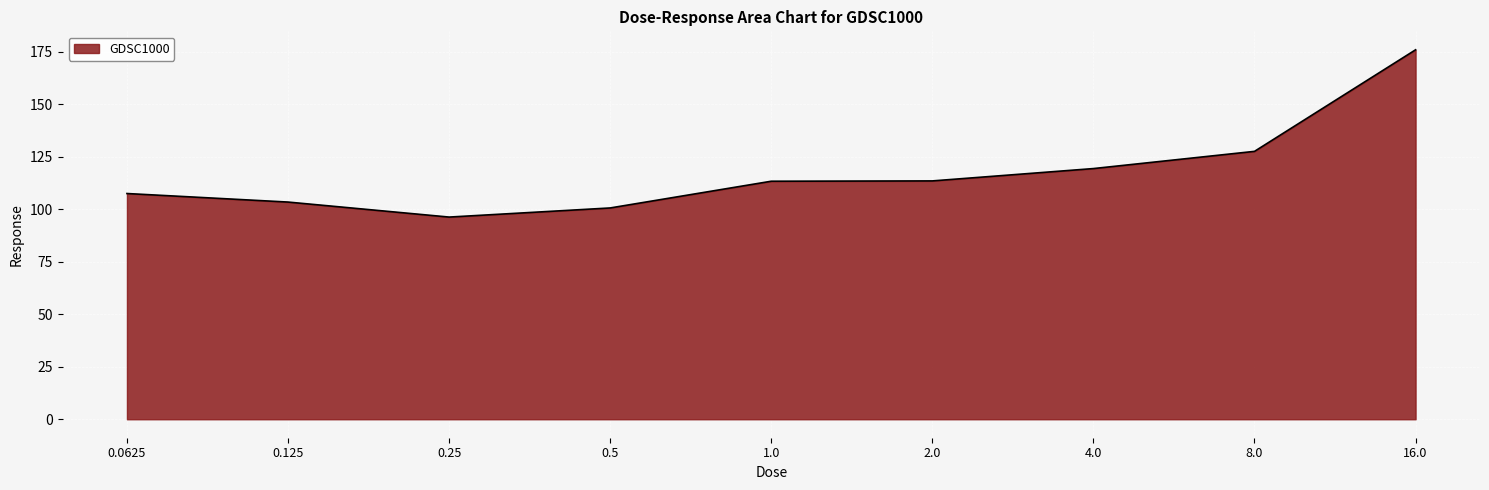

Does the chart have visible grid lines?

Yes